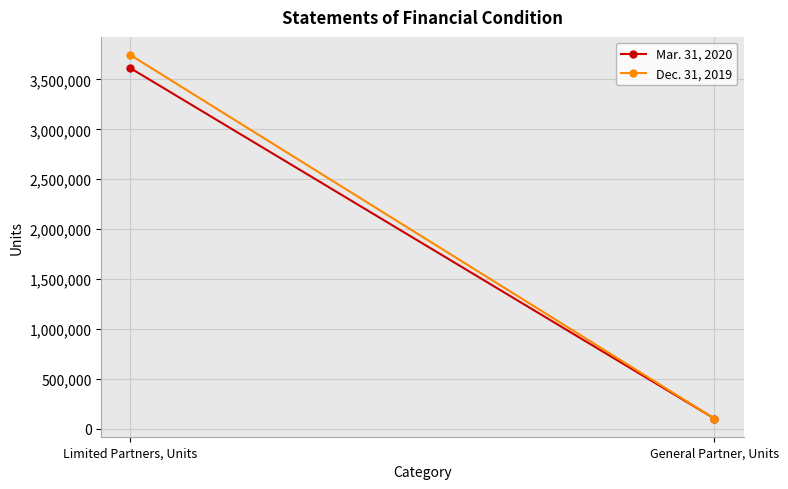

What is the smallest value displayed?

101536.9